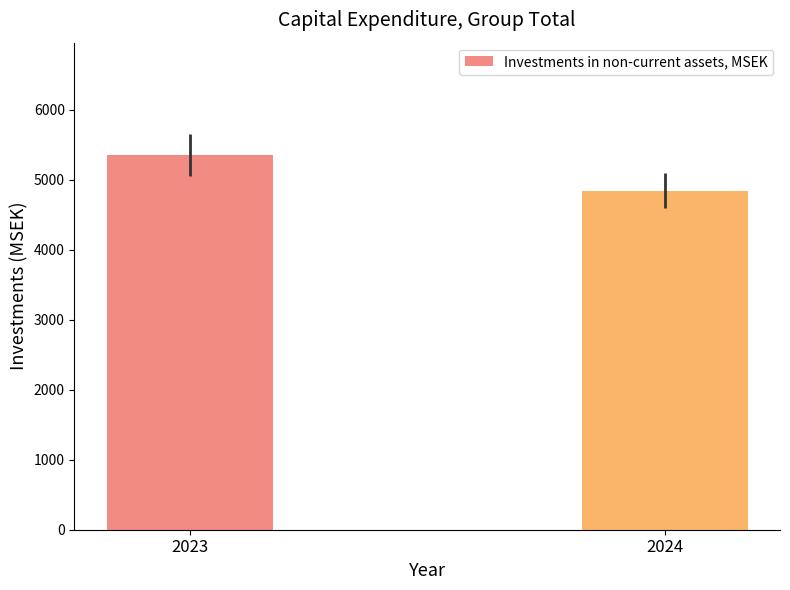

True or false: the data shows 4841 at 2024.

True